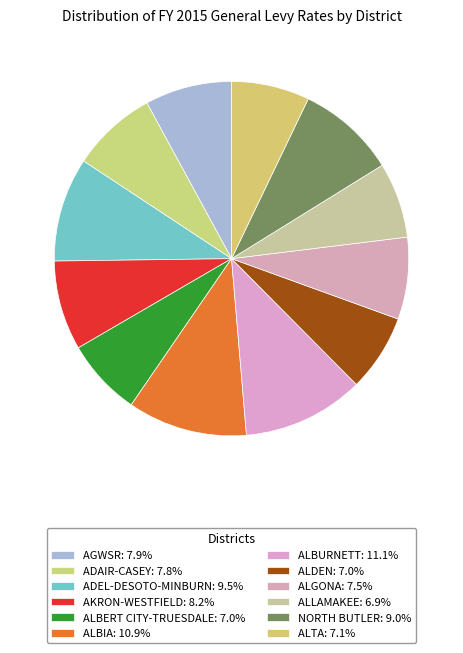

How much of the chart is everything except NORTH BUTLER?

91.0%